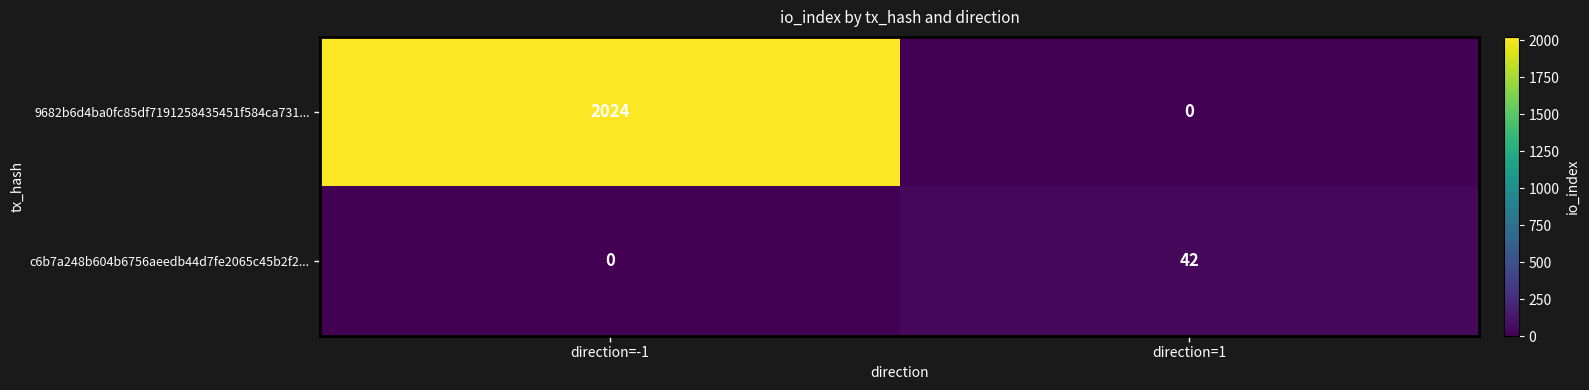

At which label does c6b7a248b604b6756aeedb44d7fe2065c45b2f2... reach its minimum?

direction=-1